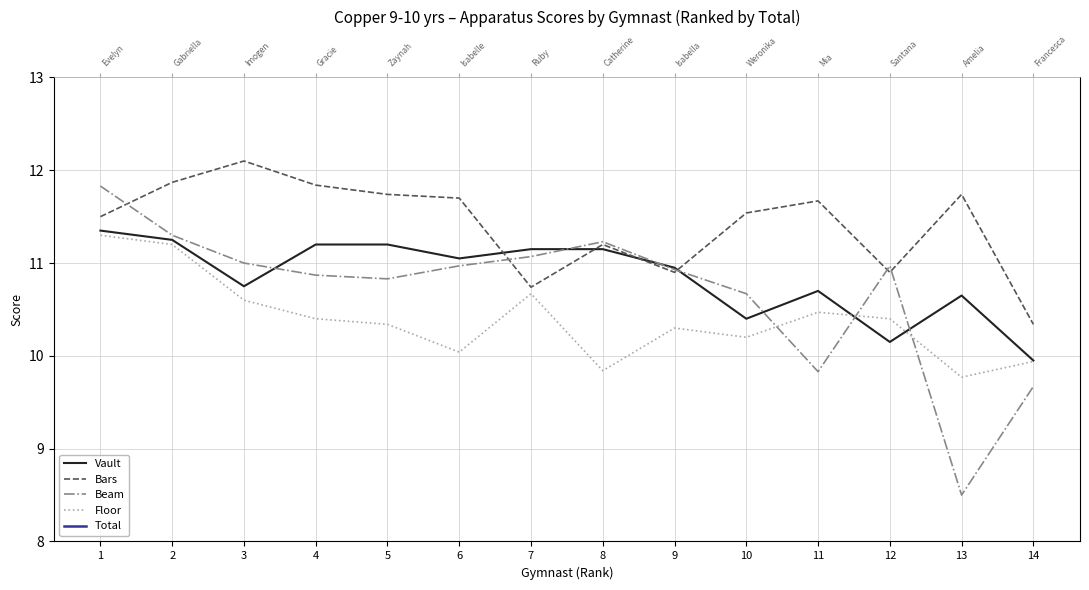

At which label is Bars closest to 11?

9